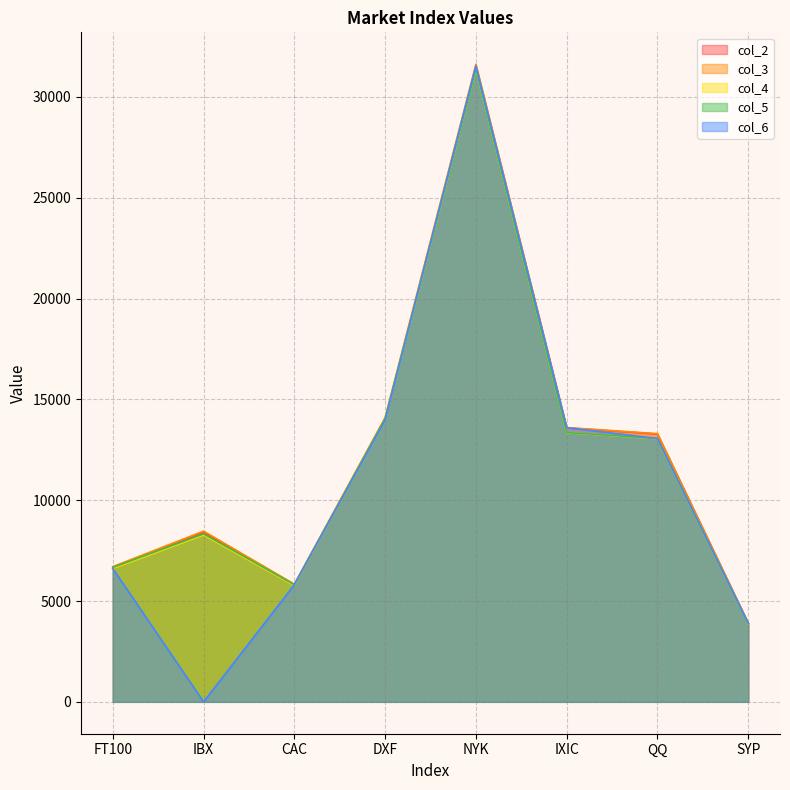

The col_2 series shows 22719.9 at QQ. True or false?

False